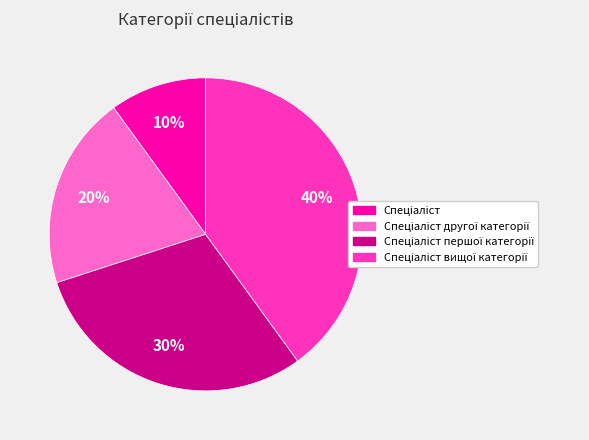

How many slices are in this pie chart?

4